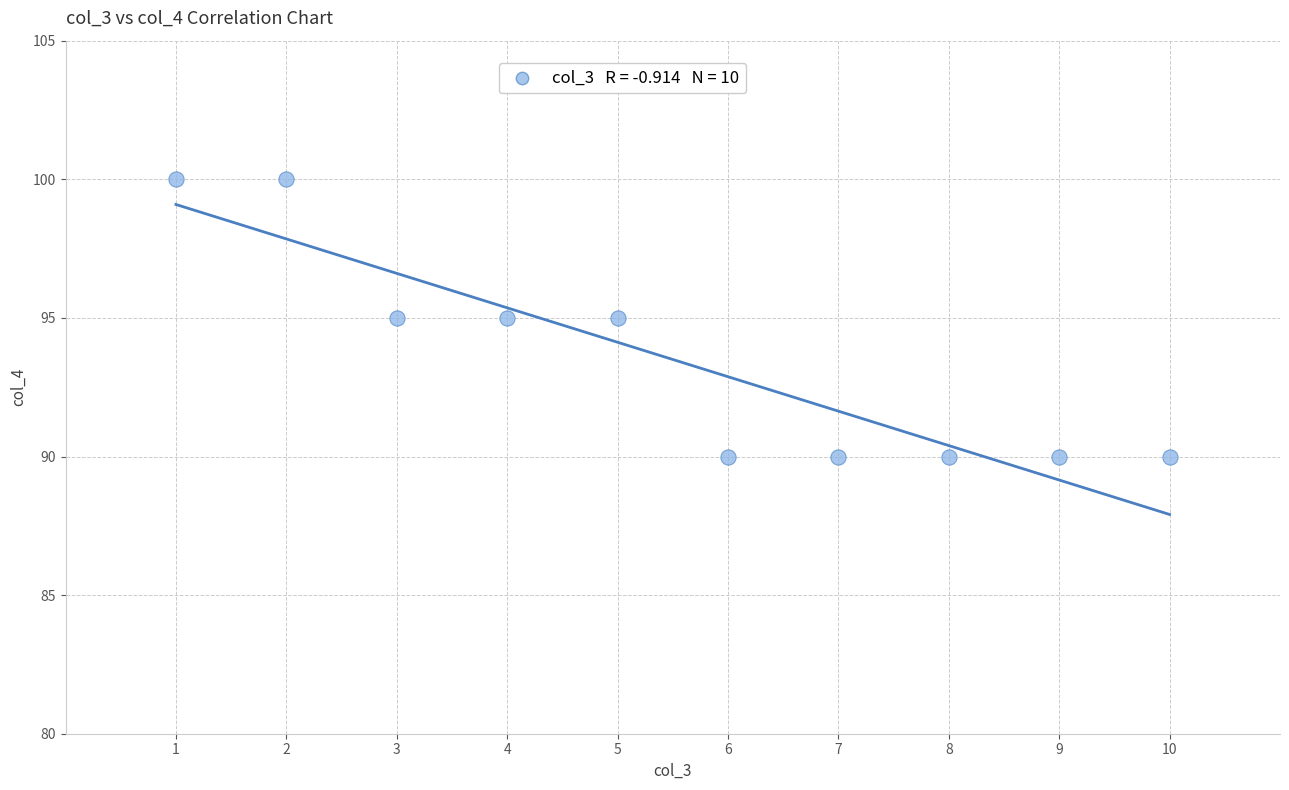

What is the average Y value?

94